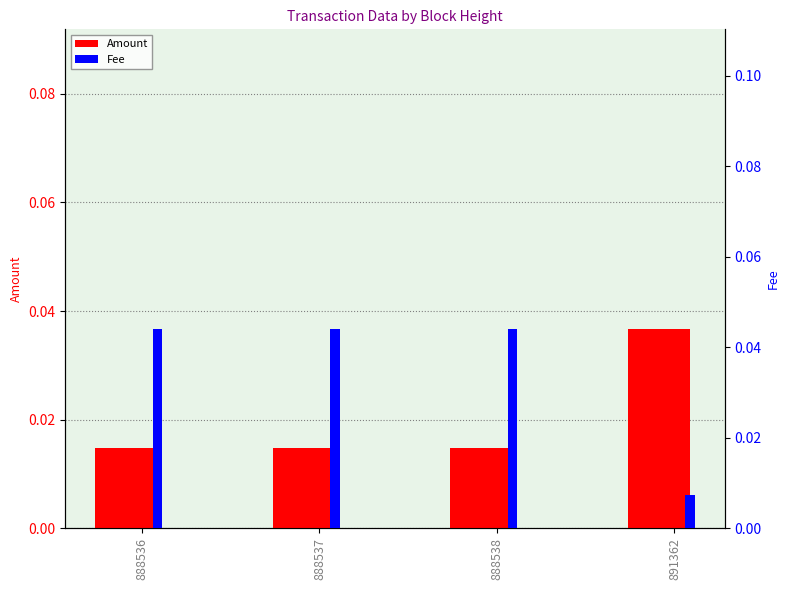

What are all the series names shown in the legend?

Amount, Fee